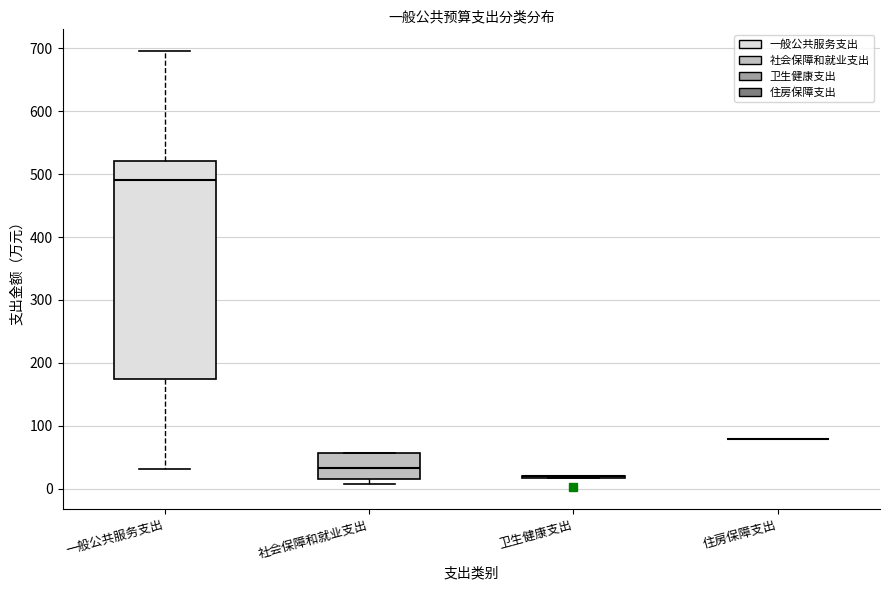

Reading left to right, read every box against the y-axis: the position of its median line, the range the box covers, and the ends of its whiskers. The values are not printed on the chart, so give them approximately, as read against the axis.

一般公共服务支出: median 490, box 170 to 520, whiskers 30 to 700
社会保障和就业支出: median 30, box 20 to 60, whiskers 10 to 60
卫生健康支出: box collapsed to a line at 20, whiskers 20 to 20
住房保障支出: box collapsed to a line at 80, whiskers 80 to 80